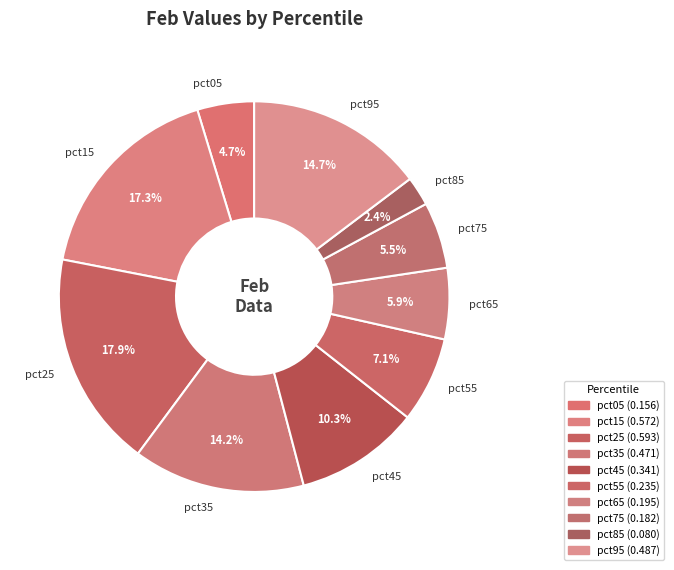

What percentage is NOT represented by pct75?

94.5%